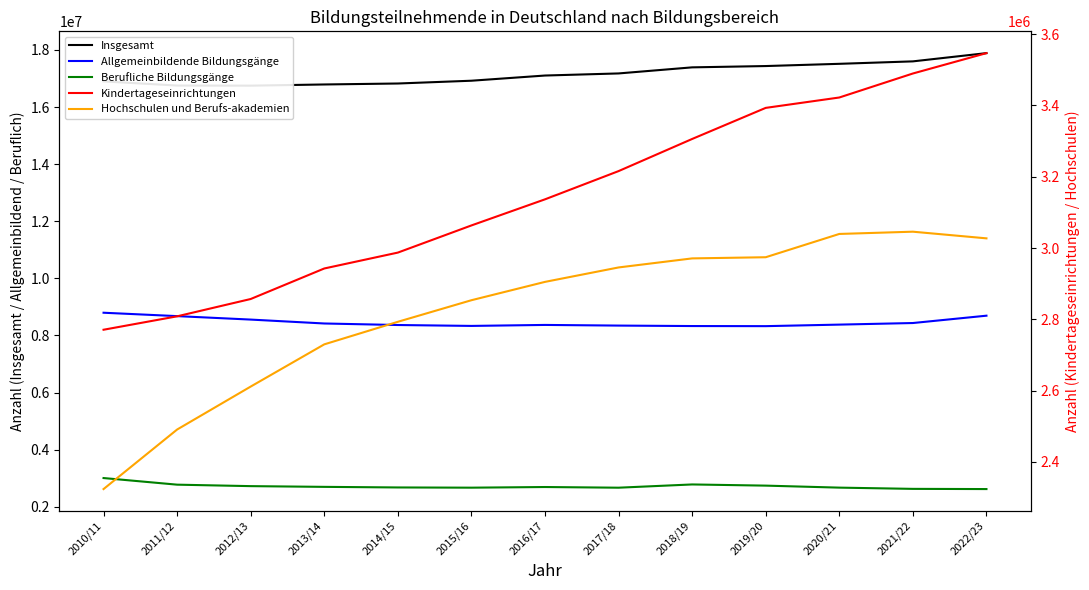

How many interior local peaks does the Hochschulen und Berufs-akademien series have?

1